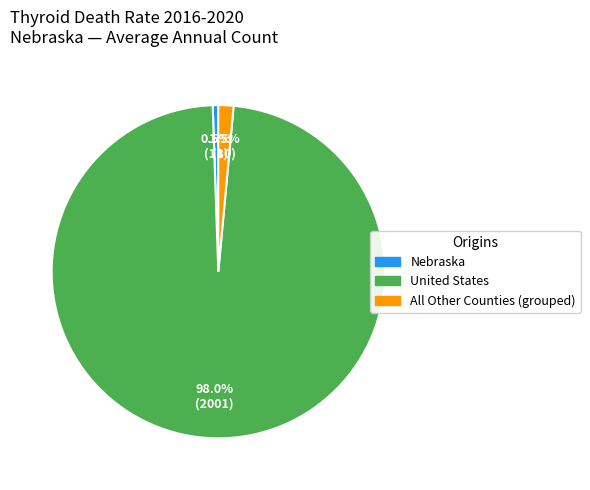

Count the number of slices in the pie.

3